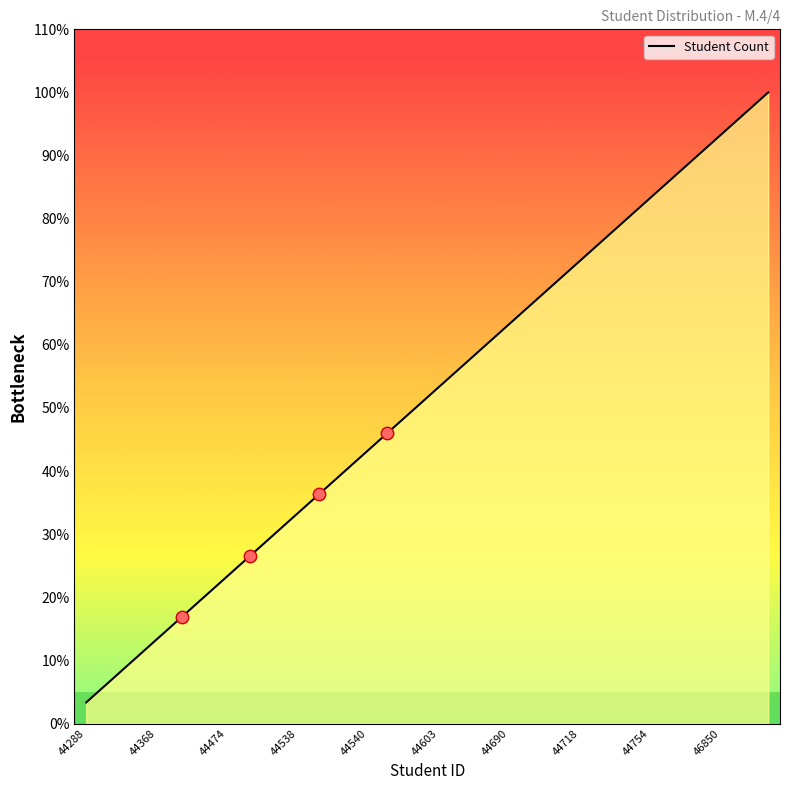

Does the chart have visible grid lines?

No